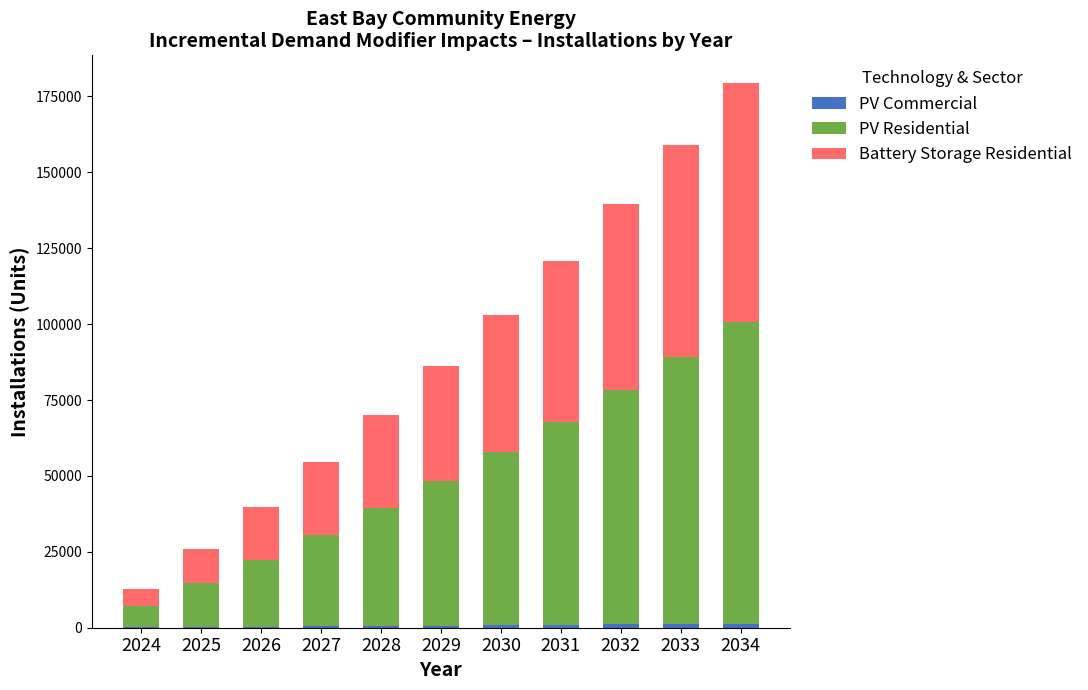

At which category is the sum across all series the highest?

2034